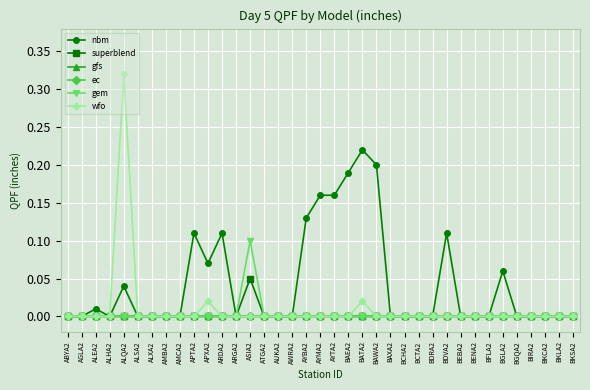

At how many categories does at least one series exceed 0?

14